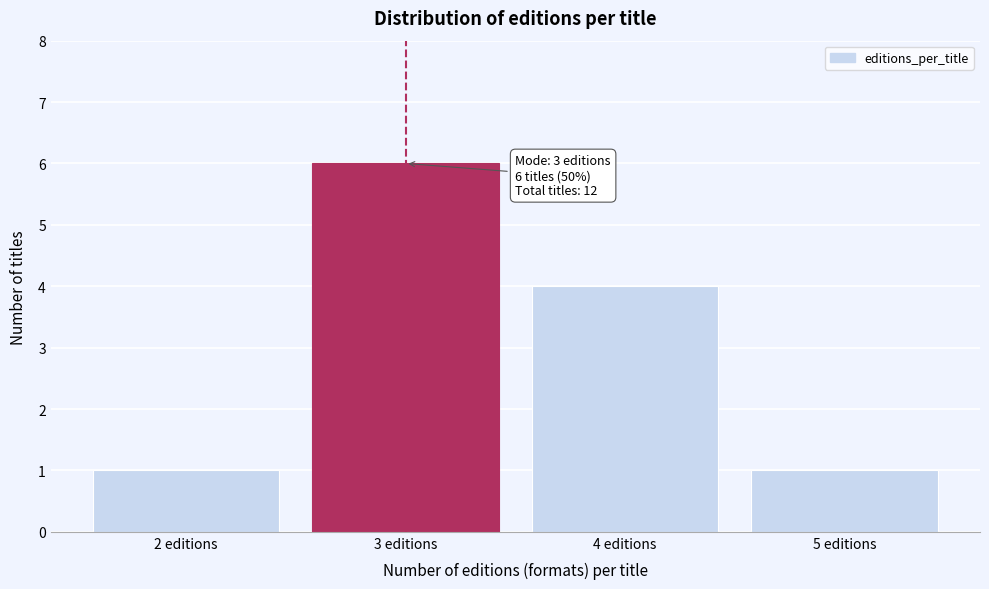

Reading right to left, transcribe all the data shown in this chart.

1	4	6	1